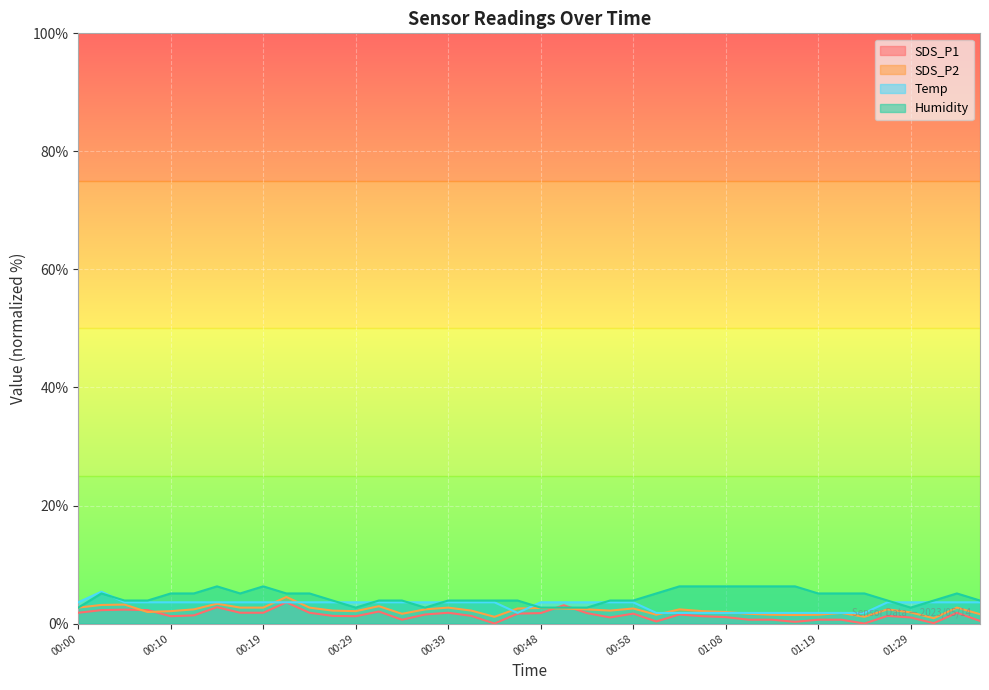

Between 00:02 and 00:10, which is larger?

00:02